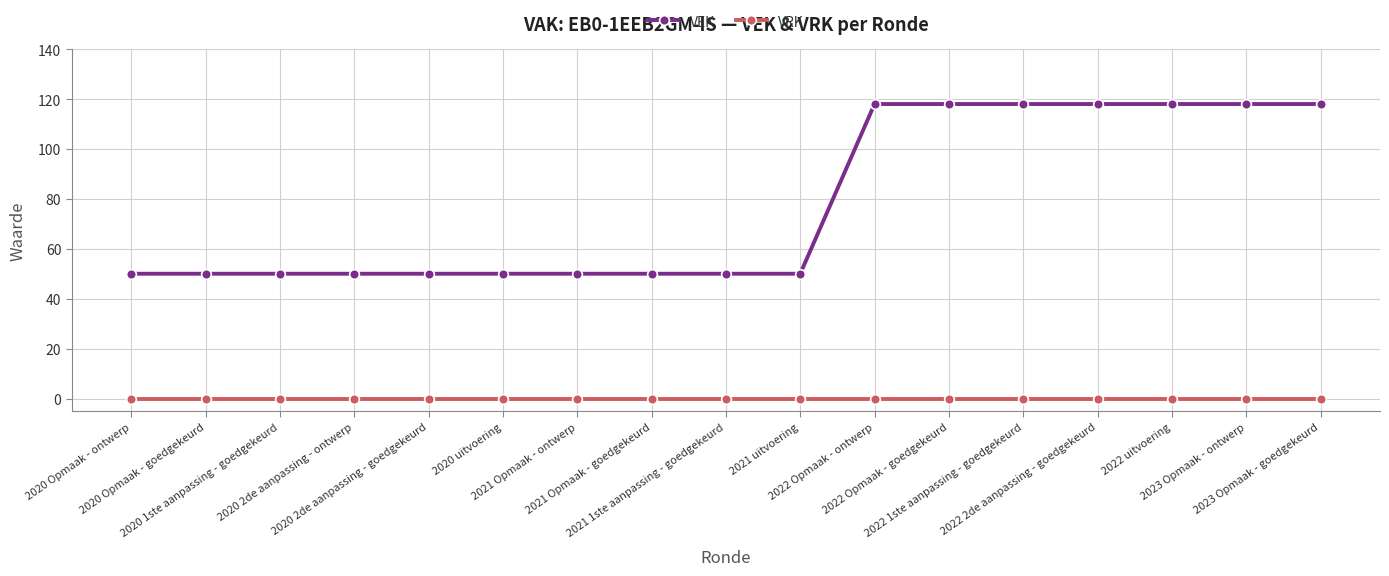

Reading left to right, list all the values displayed in this chart.

VEK: 50	50	50	50	50	50	50	50	50	50	118	118	118	118	118	118	118
VRK: 0	0	0	0	0	0	0	0	0	0	0	0	0	0	0	0	0